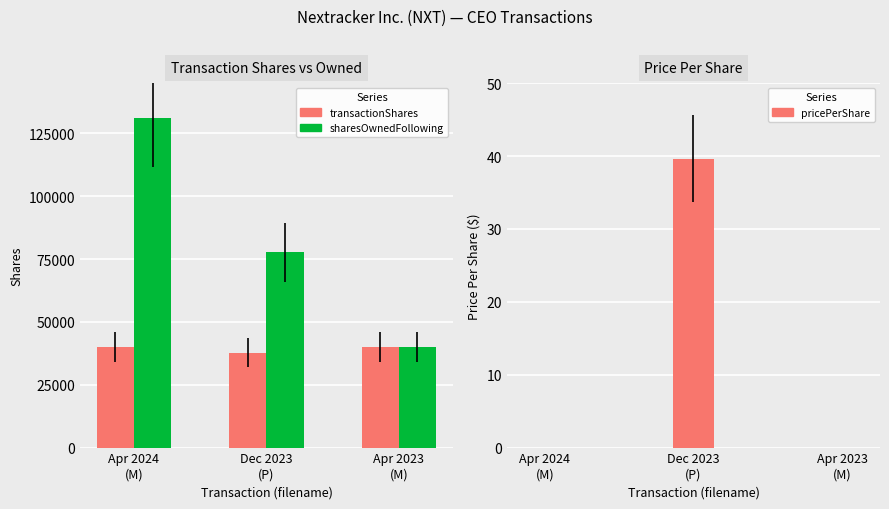

Rank the series by their average value, from lowest to highest.

transactionPricePerShare, transactionShares, sharesOwnedFollowingTransaction